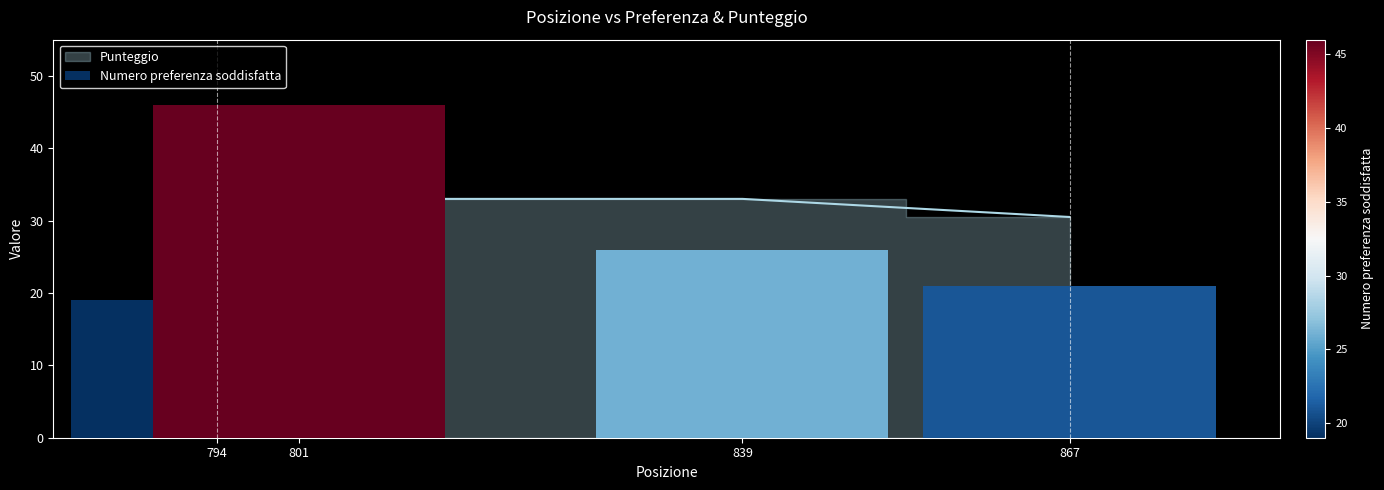

The value at 839 is 21.9. True or false?

False